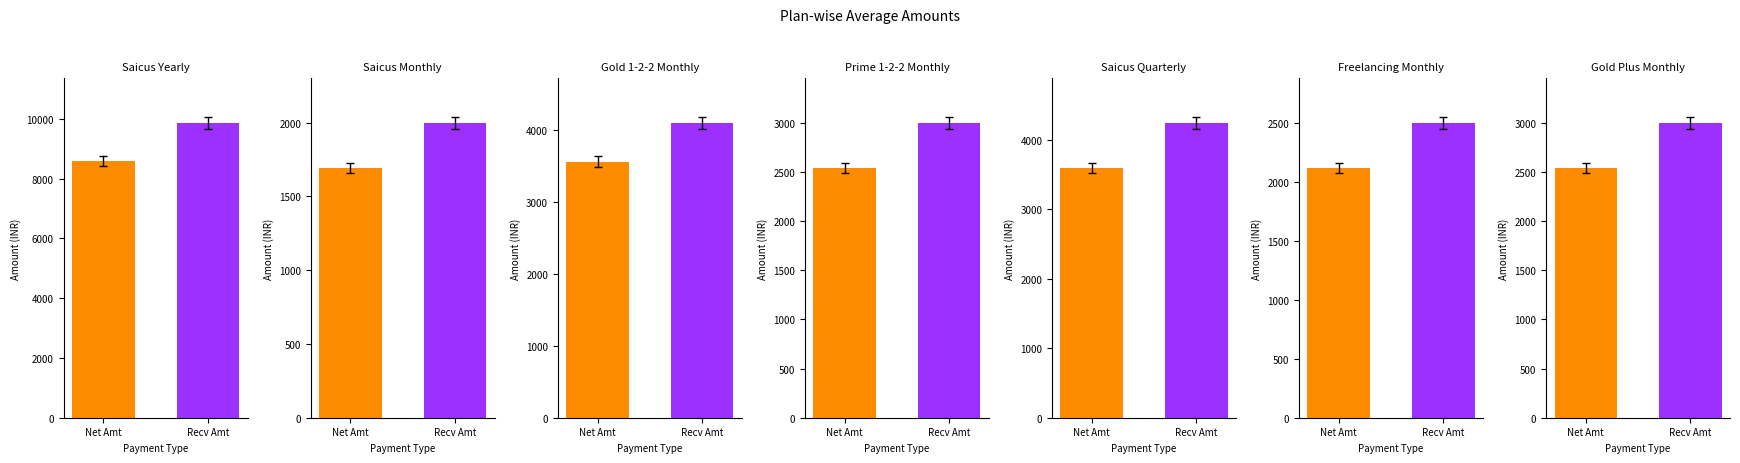

Which series has the largest total across all categories?

Received Amount